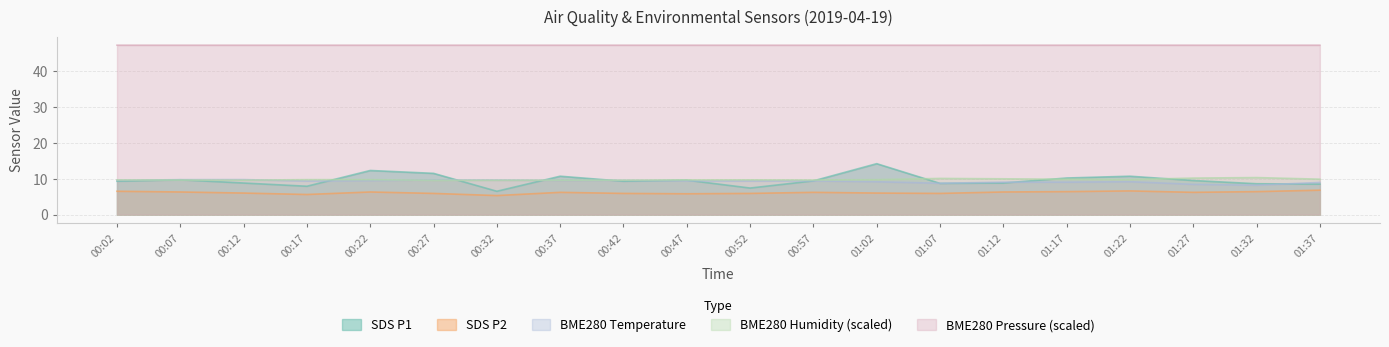

True or false: BME280_pressure and BME280_humidity cross at least once.

False